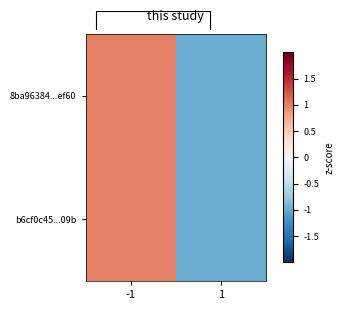

Read the 8ba96384...ef60 value at 1.

-1